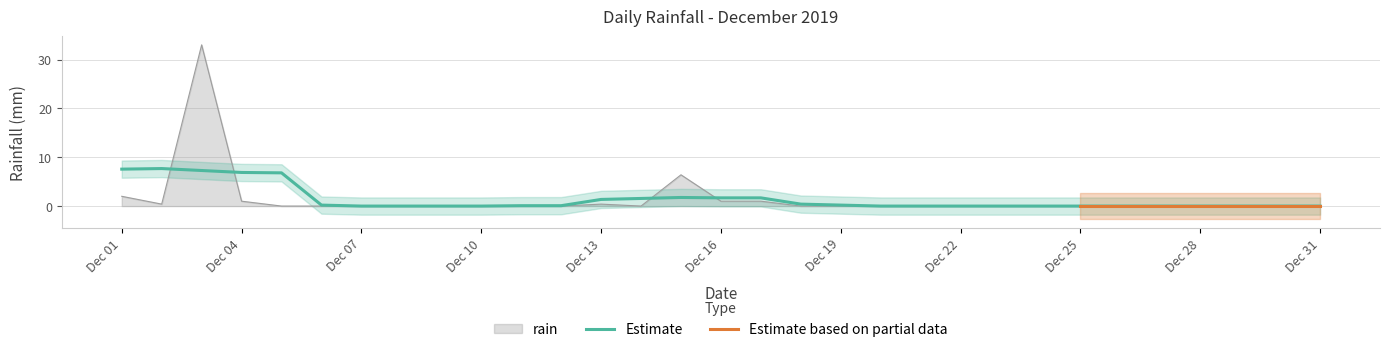

Is it true that rain equals 0.0 at Dec 31?

True